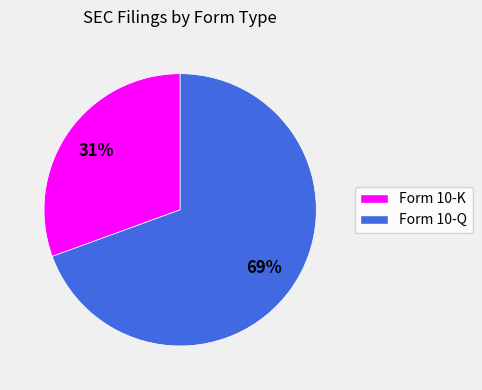

Rank the categories by value from highest to lowest.

Form 10-Q, Form 10-K